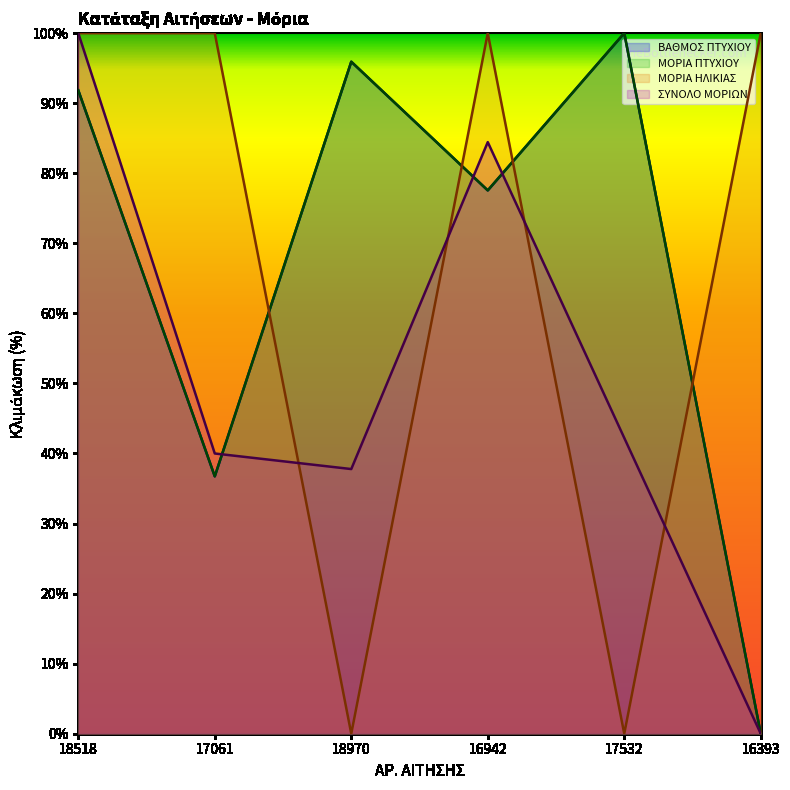

What are all the series names shown in the legend?

ΒΑΘΜΟΣ ΠΤΥΧΙΟΥ, ΜΟΡΙΑ ΠΤΥΧΙΟΥ, ΜΟΡΙΑ ΗΛΙΚΙΑΣ, ΣΥΝΟΛΟ ΜΟΡΙΩΝ